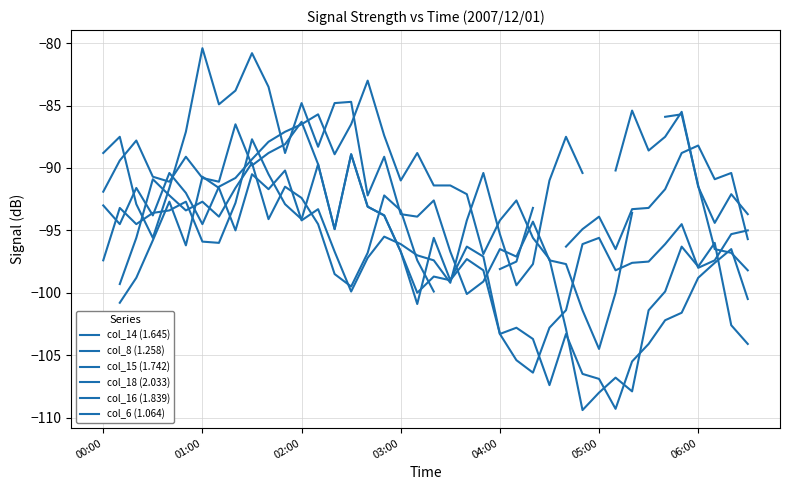

Between which two adjacent categories do col_8 (1.258) and col_18 (2.033) first intersect?

21 and 22